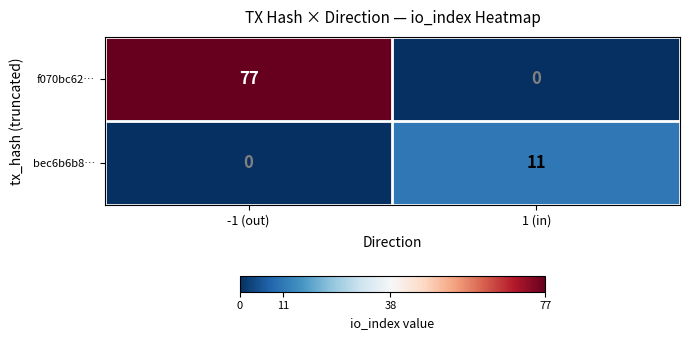

Rank the series at 1 (in) from lowest to highest value.

f070bc62…, bec6b6b8…